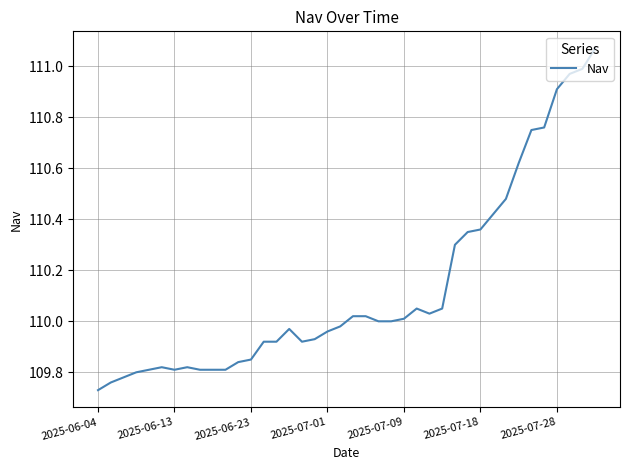

What is the difference between the maximum and minimum values?

1.3